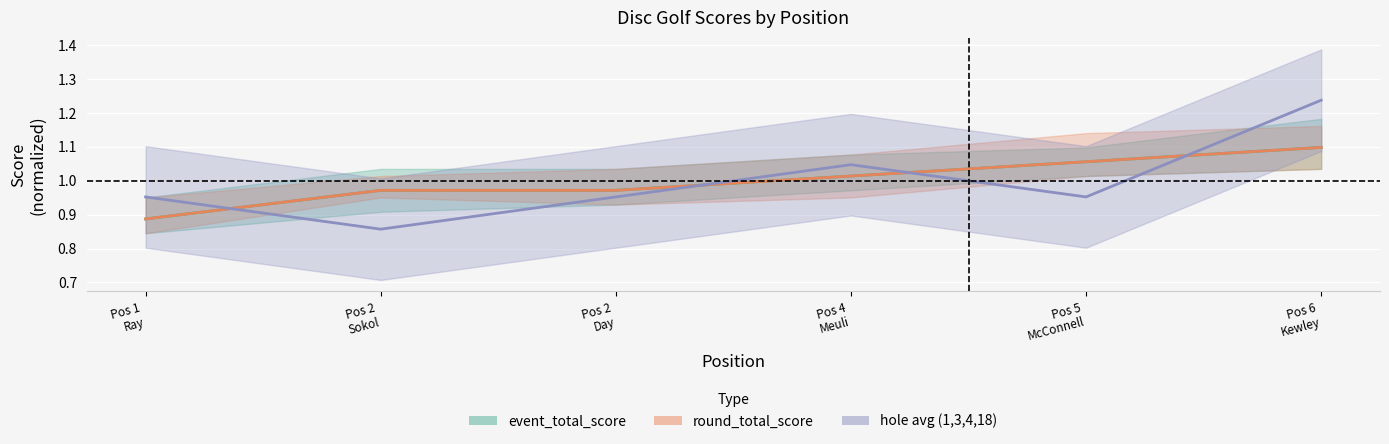

Reading left to right, list all the values displayed in this chart.

event_total_score: 0.9	1.0	1.0	1.0	1.1	1.1
round_total_score: 0.9	1.0	1.0	1.0	1.1	1.1
hole avg (1,3,4,18): 1.0	0.9	1.0	1.0	1.0	1.2